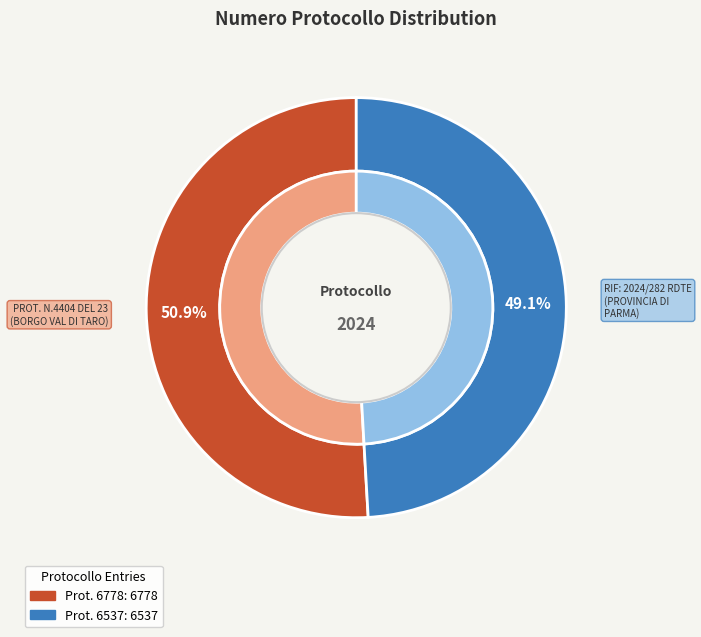

Is RIF: 2024/282 RDTE (PROVINCIA DI PARMA) the majority of the pie?

No